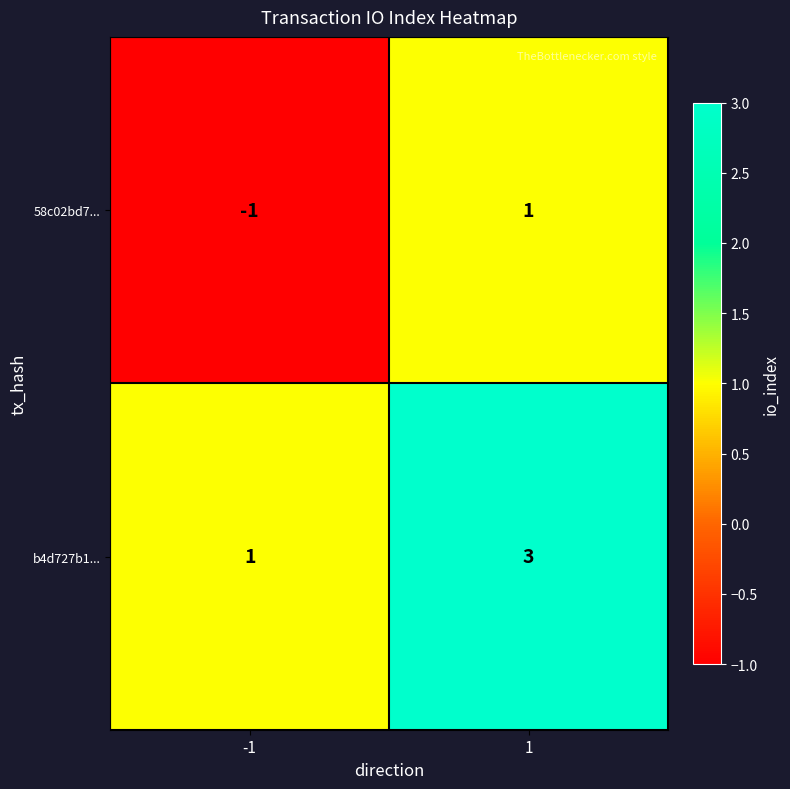

Is it true that 58c02bd7... equals -1 at -1?

True